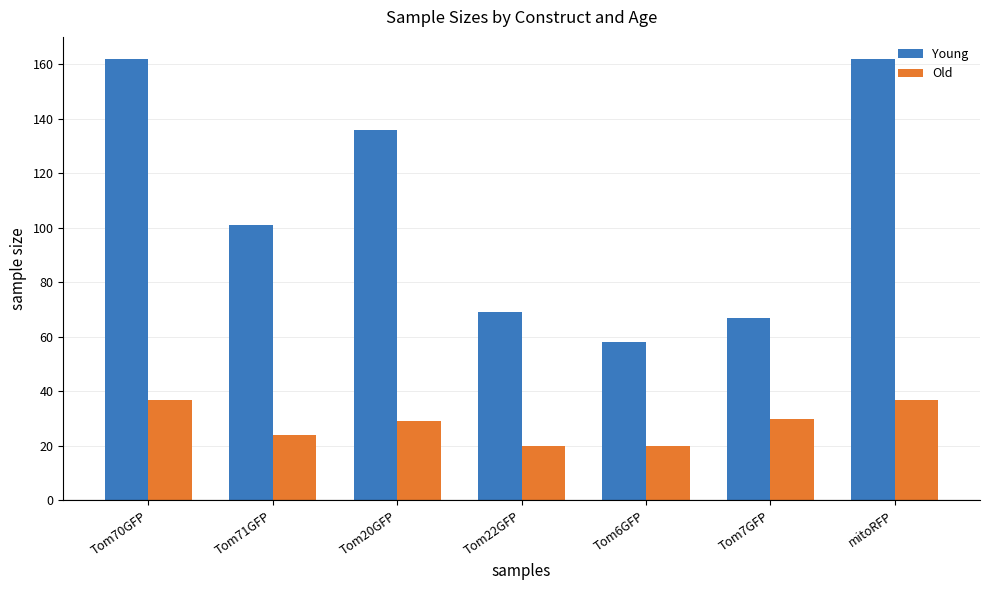

Reading left to right, list all the values displayed in this chart.

Young: 162	101	136	69	58	67	162
Old: 37	24	29	20	20	30	37